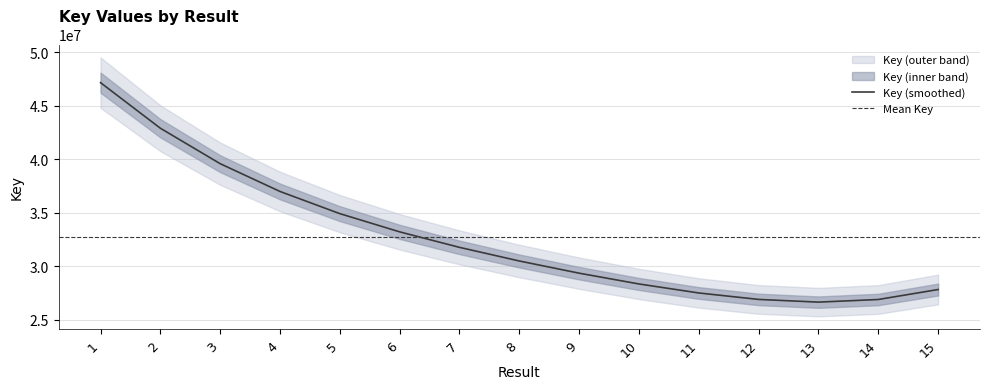

Which label corresponds to the largest value in the chart?

1